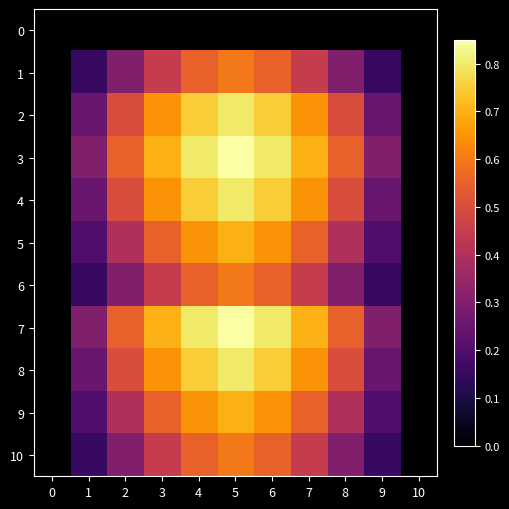

What is the maximum value shown in the chart?

0.8